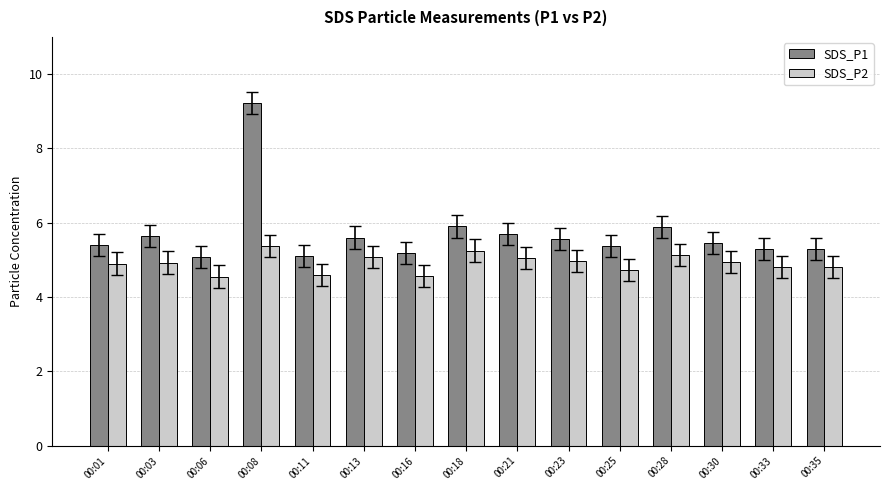

Which series has the largest total across all categories?

SDS_P1